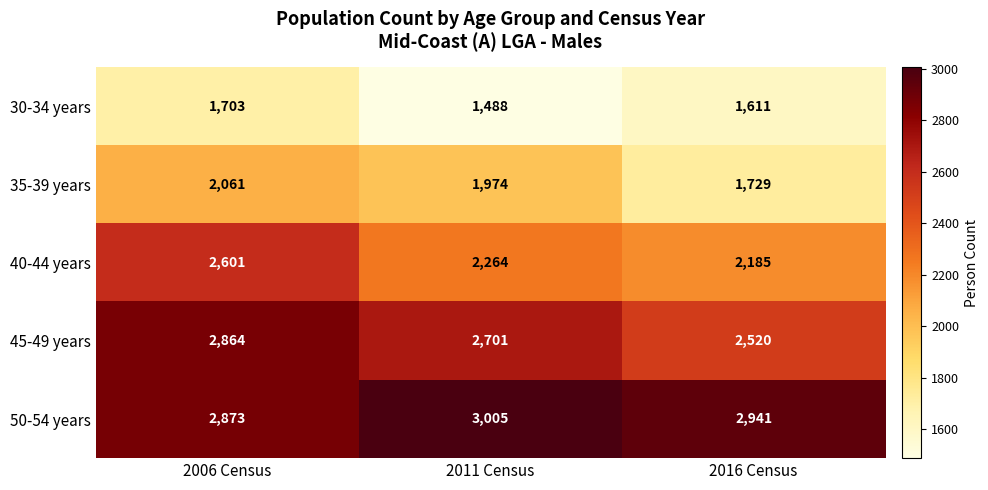

At which category is the sum across all series the highest?

2006 Census